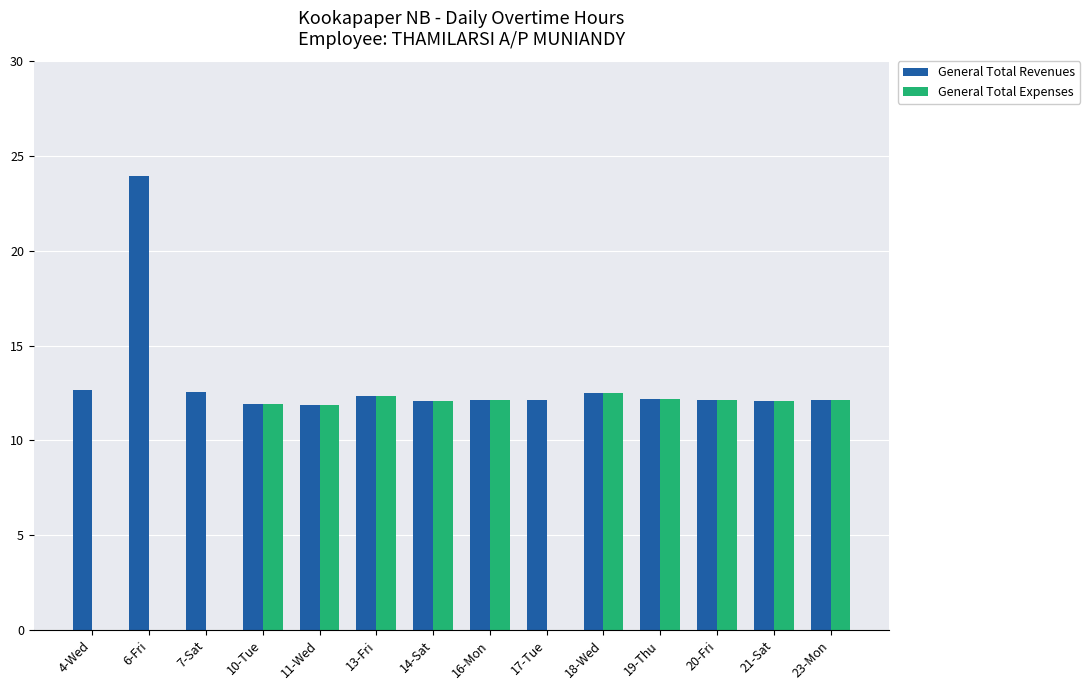

How many data points does each series have?

14